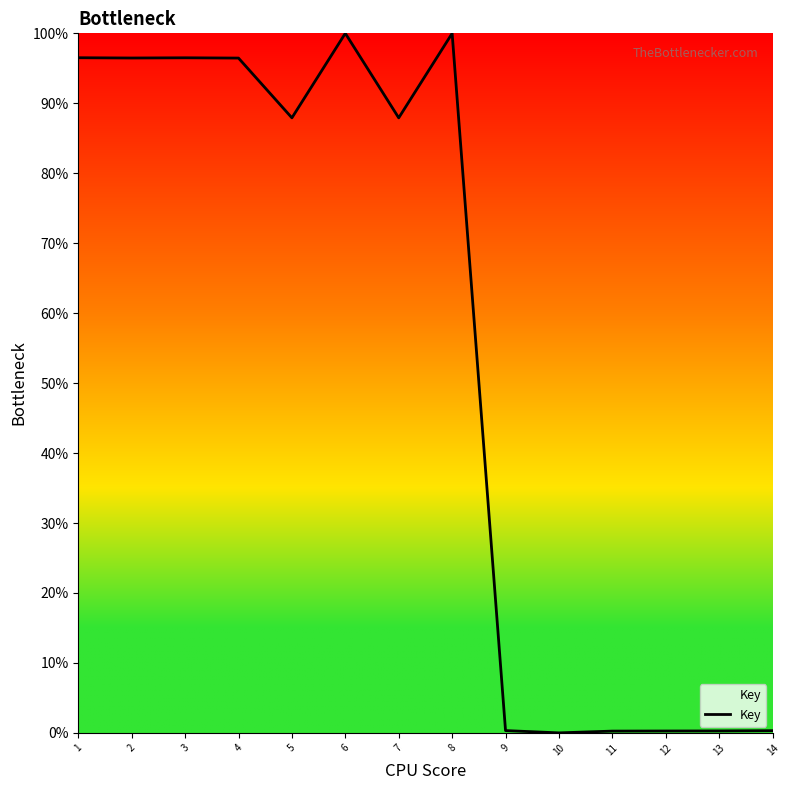

What is the maximum value shown in the chart?

100.0